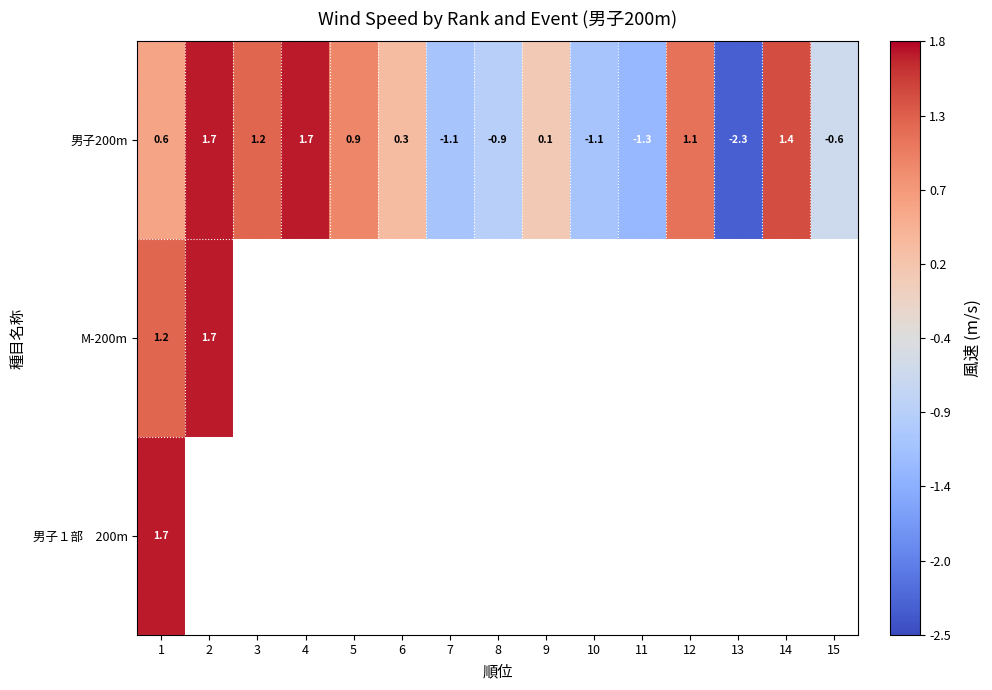

What is the greatest value displayed?

1.7